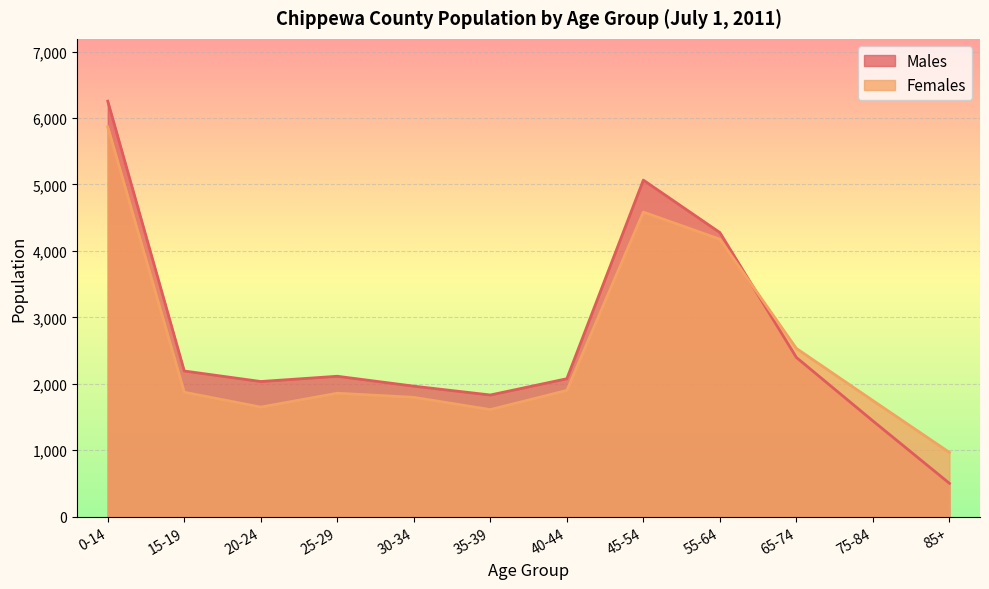

Is the value of Males at 20-24 greater than the value of Females at 75-84?

Yes